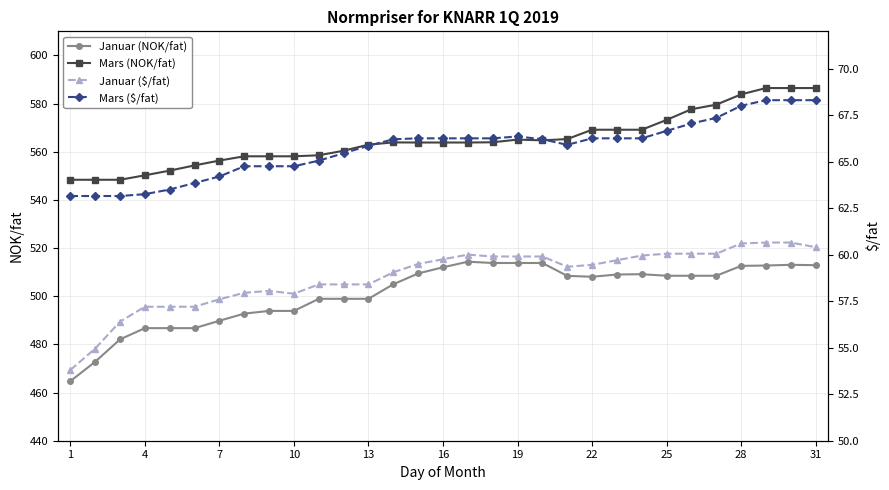

True or false: Mars (NOK/fat) and Januar (NOK/fat) intersect in this chart.

False